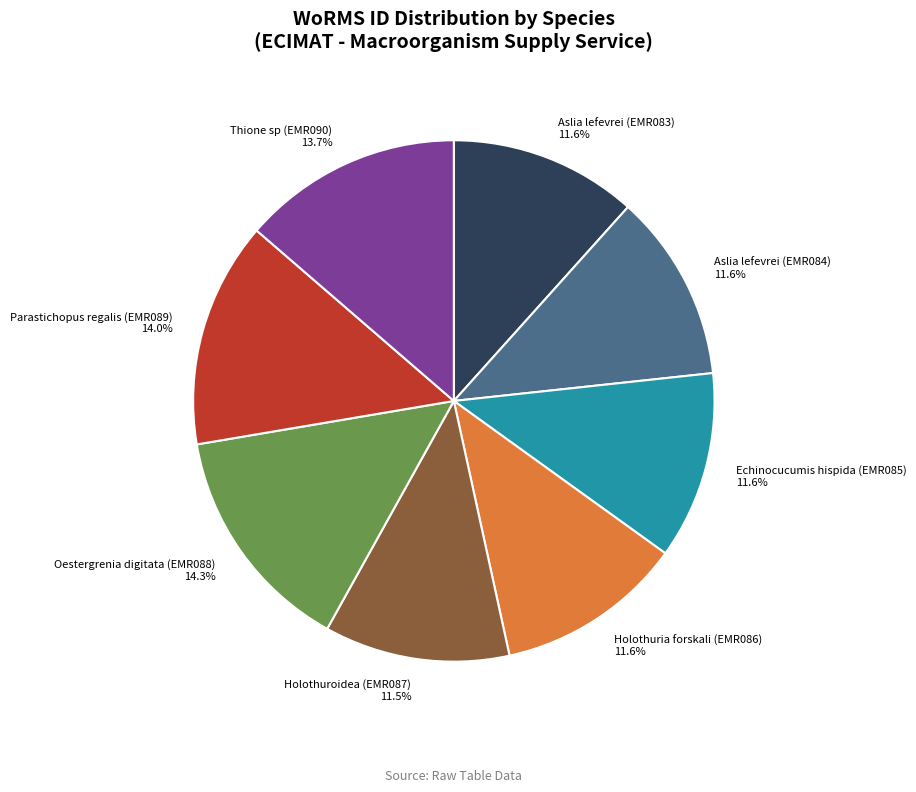

Is Holothuroidea (EMR087) 11.5% the majority of the pie?

No